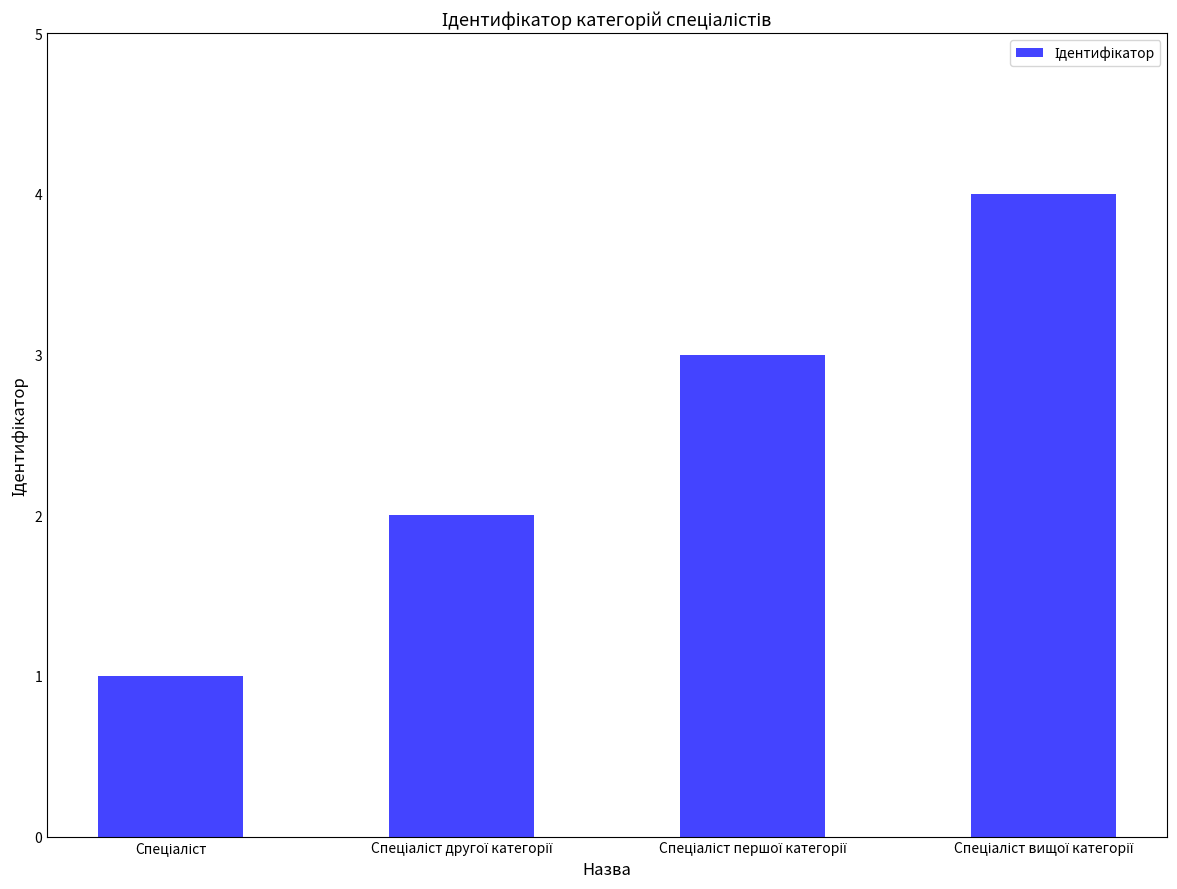

What is the minimum value shown in the chart?

1